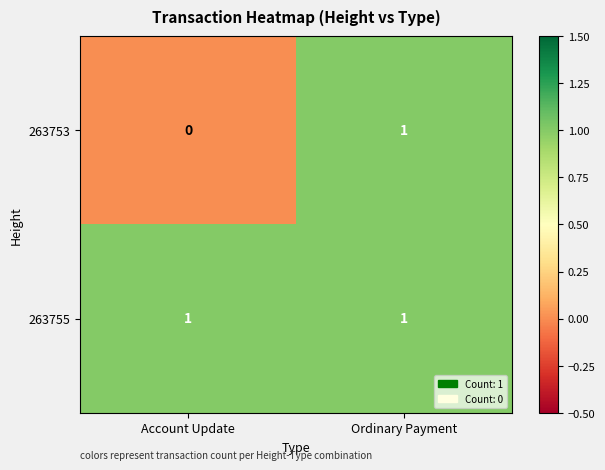

Which category has the lowest value in the 263753 series?

Account Update